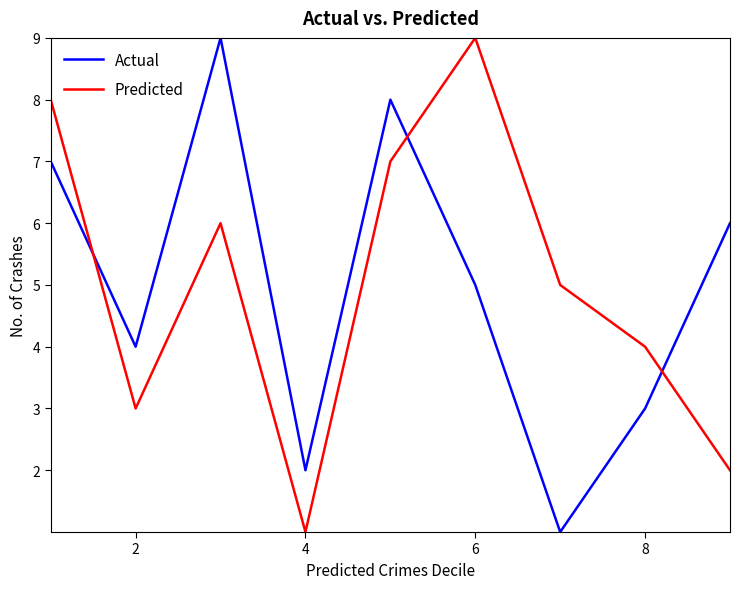

Which series ends up on top after the final intersection of Predicted and Actual?

Actual